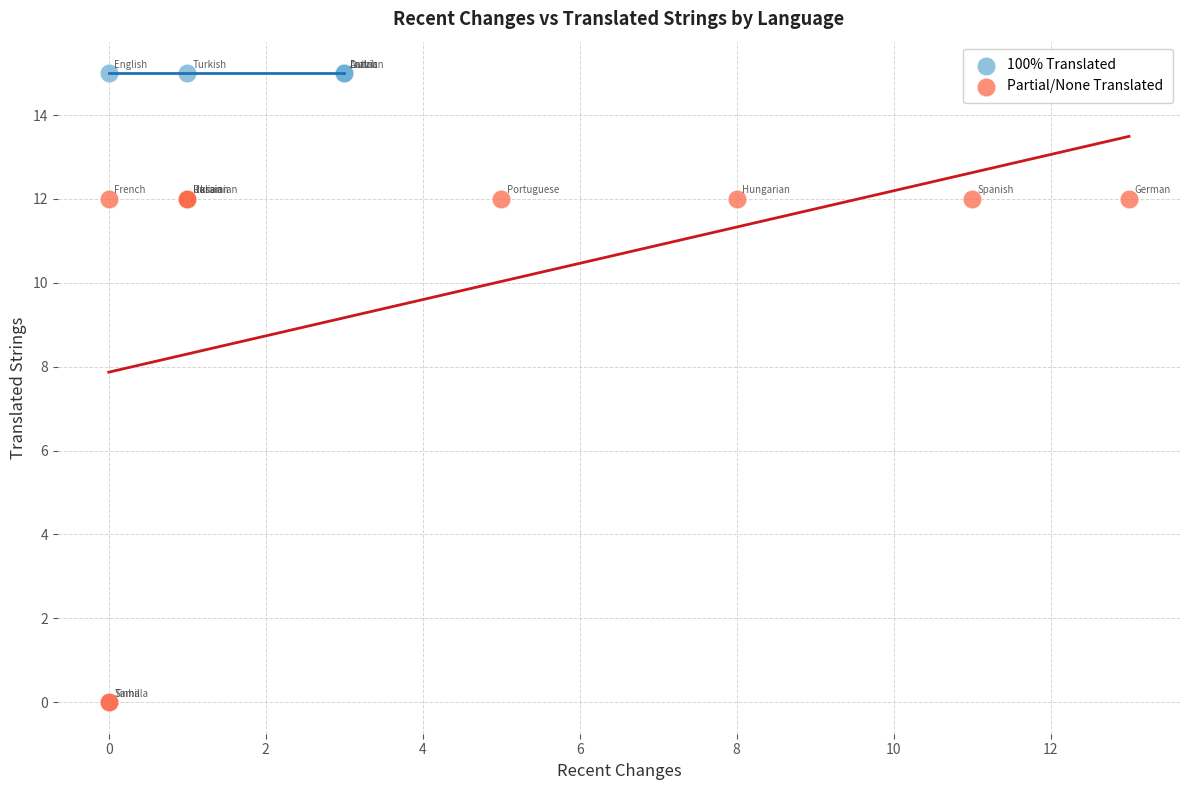

Which series reaches the maximum Y coordinate?

100% Translated